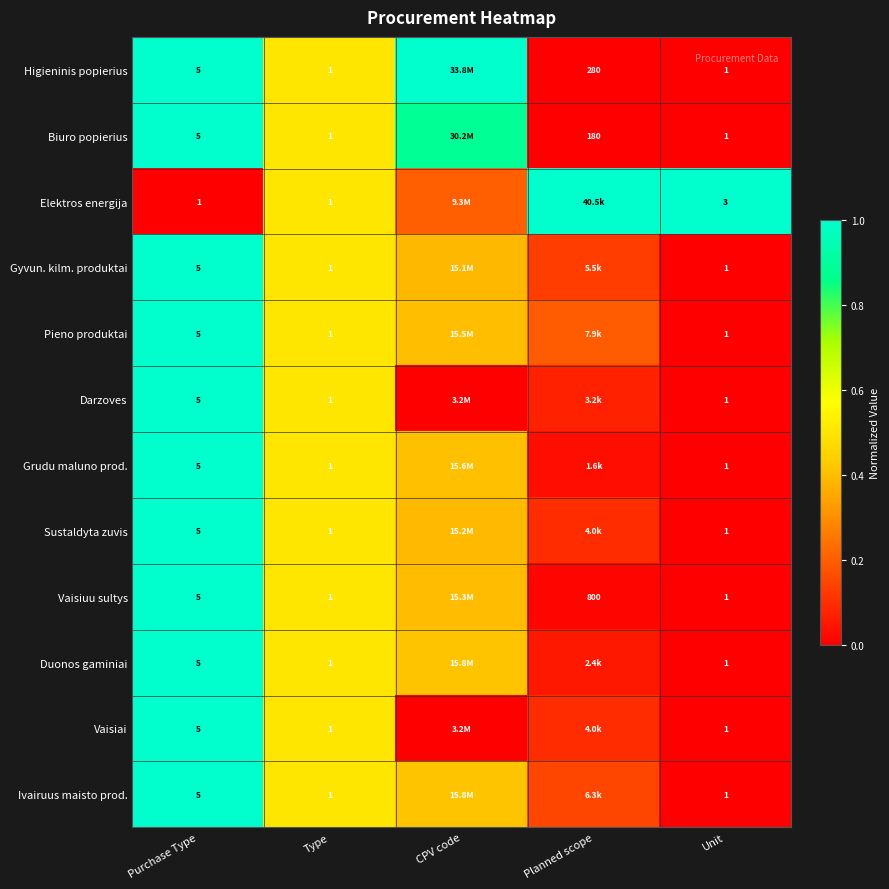

At how many categories does at least one series exceed 0?

5